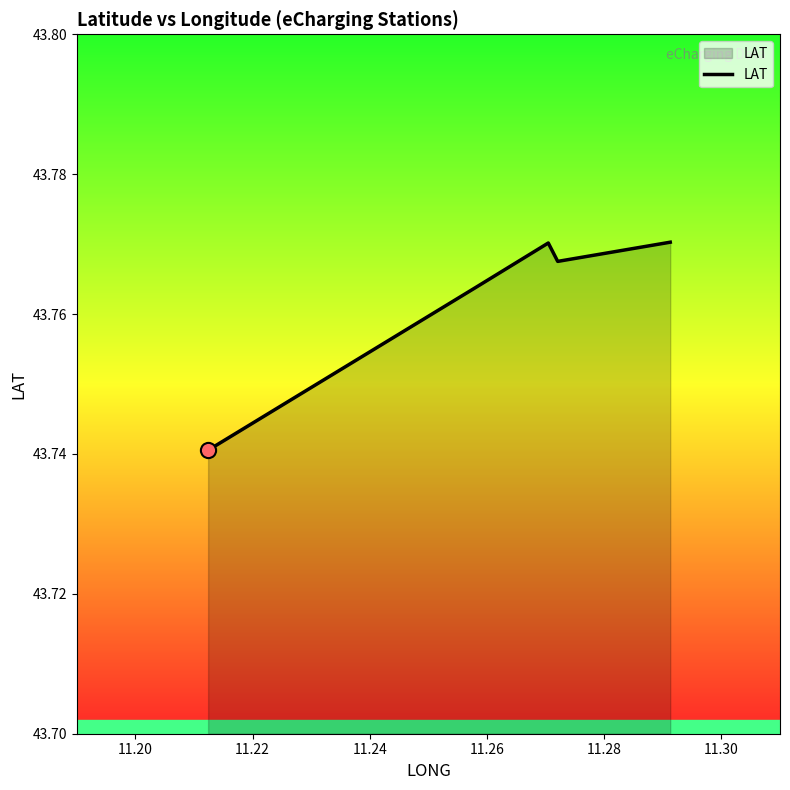

How many interior local valleys (lower than both neighbors) does the data have?

1